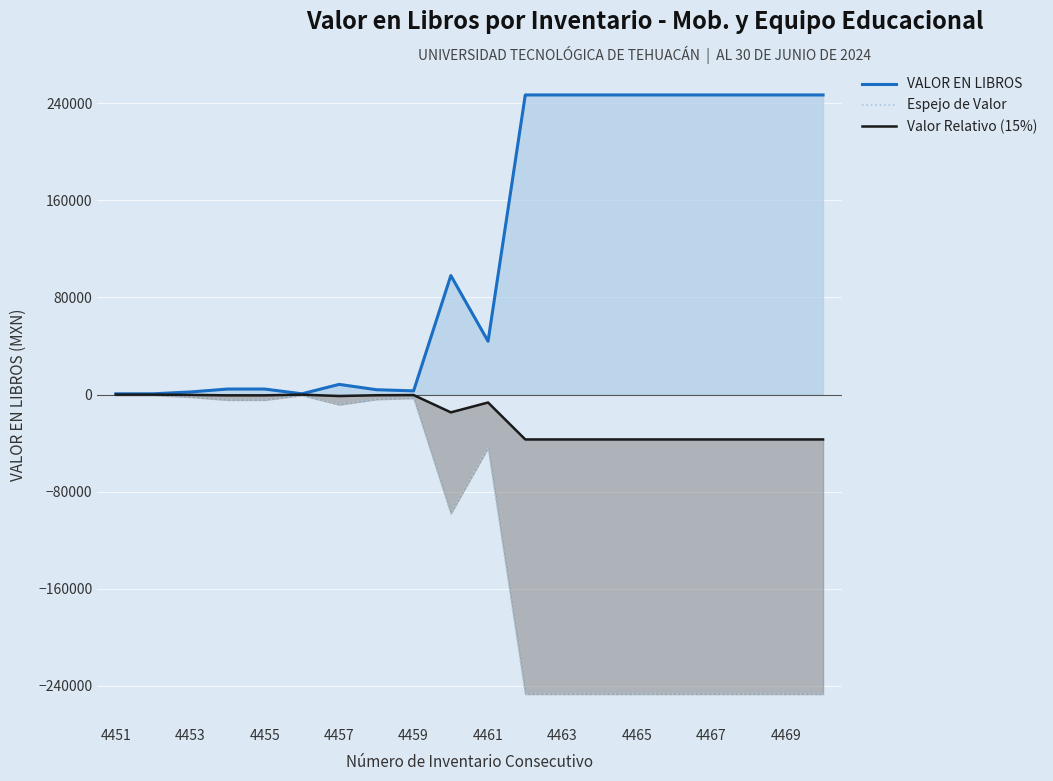

Reading left to right, what are all the values shown in this chart?

VALOR EN LIBROS: 585.0	585.0	2090.0	4499.0	4499.0	595.0	8350.0	3950.0	2999.0	97967.8	43859.6	246666.7	246666.7	246666.7	246666.7	246666.7	246666.7	246666.7	246666.7	246666.7
Espejo de Valor: -585.0	-585.0	-2090.0	-4499.0	-4499.0	-595.0	-8350.0	-3950.0	-2999.0	-97967.8	-43859.6	-246666.7	-246666.7	-246666.7	-246666.7	-246666.7	-246666.7	-246666.7	-246666.7	-246666.7
Valor Relativo (15%): -87.8	-87.8	-313.5	-674.9	-674.9	-89.2	-1252.5	-592.5	-449.8	-14695.2	-6578.9	-37000.0	-37000.0	-37000.0	-37000.0	-37000.0	-37000.0	-37000.0	-37000.0	-37000.0